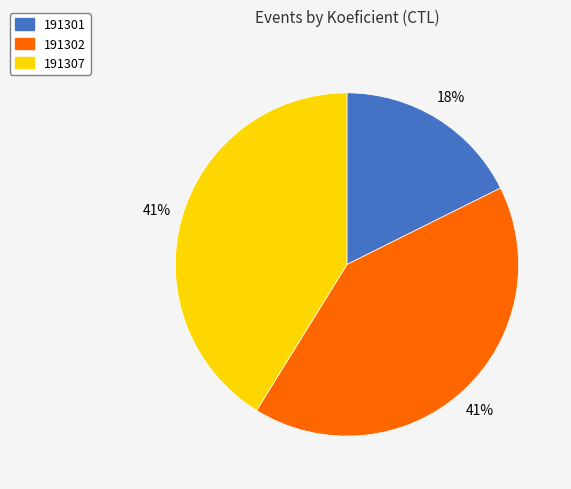

True or false: 191307 accounts for 46% of the total.

False